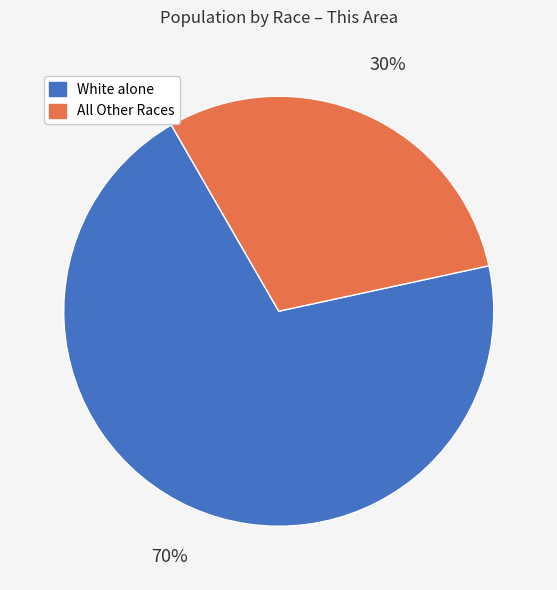

To the nearest percent, what is the average slice percentage?

50%